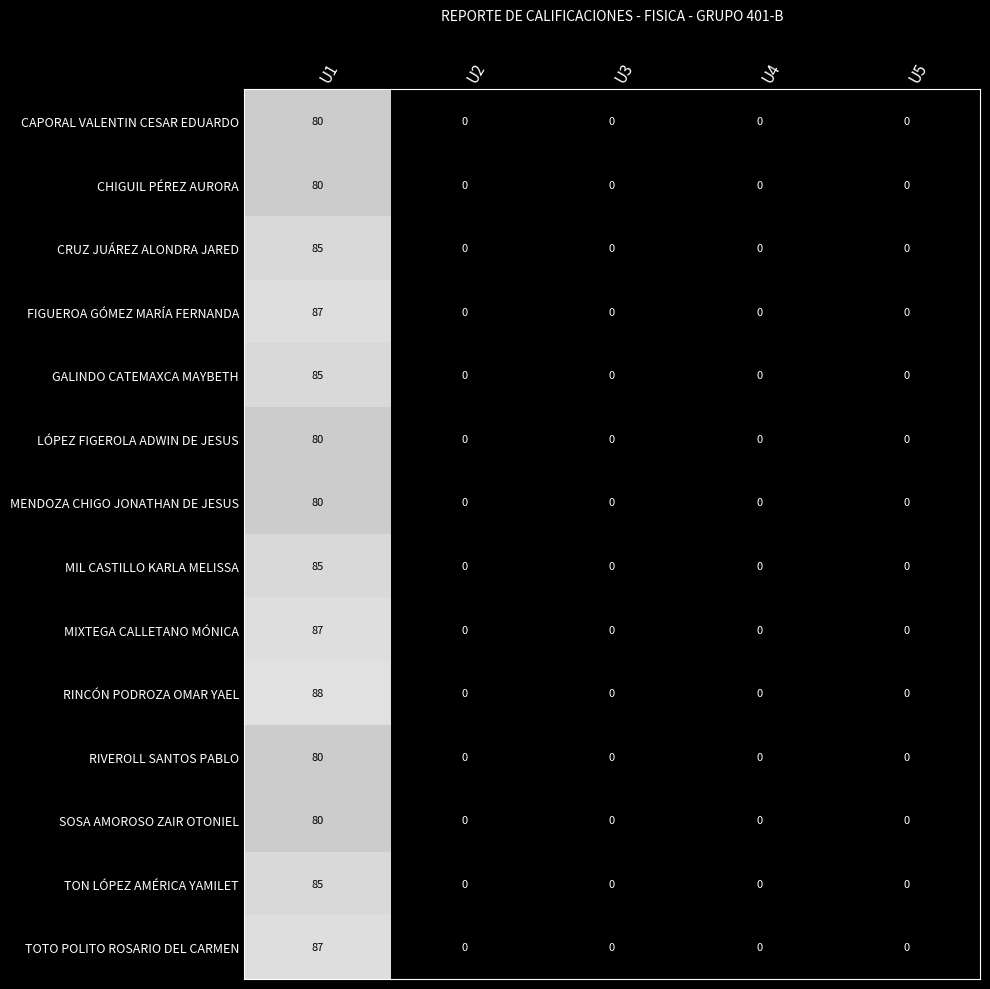

At which label does RIVEROLL SANTOS PABLO reach its peak?

U1